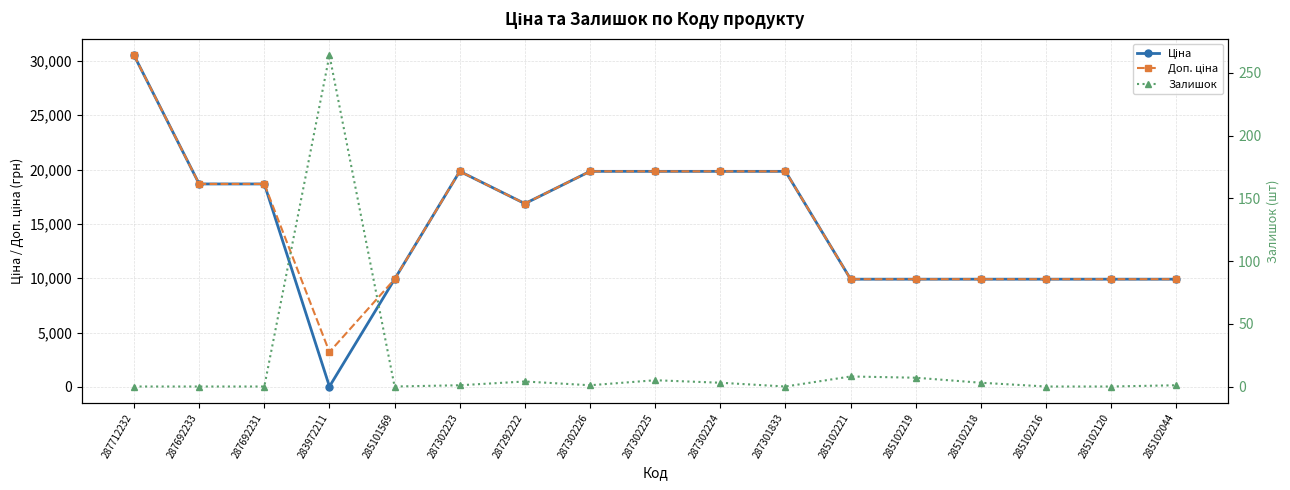

At which category is the sum across all series the highest?

287712232